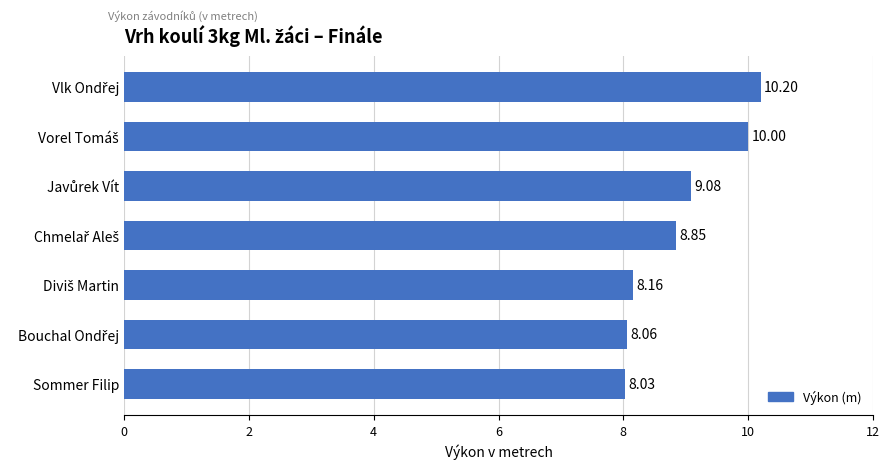

Which label corresponds to the smallest value in the chart?

Sommer Filip